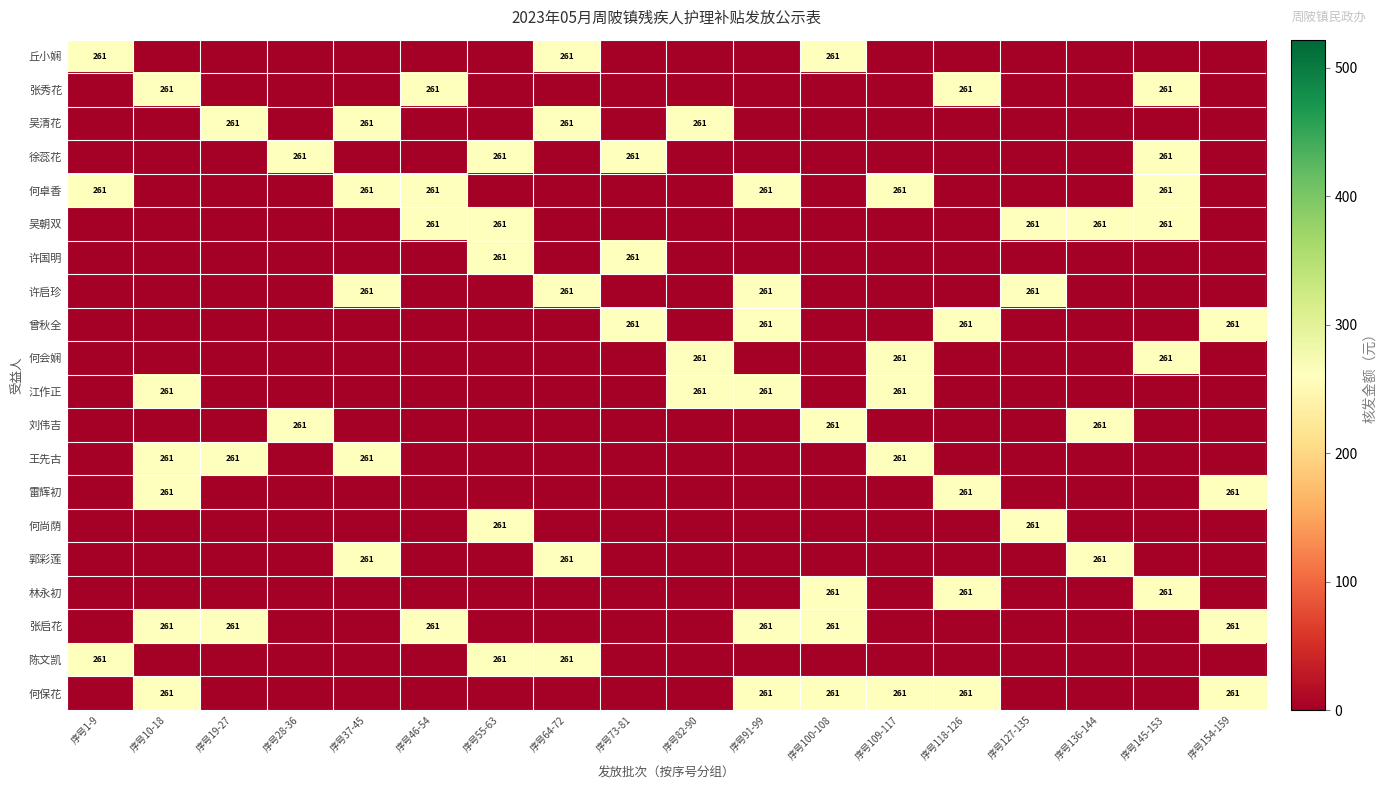

Is it true that 许国明 equals 261 at 序号73-81?

True